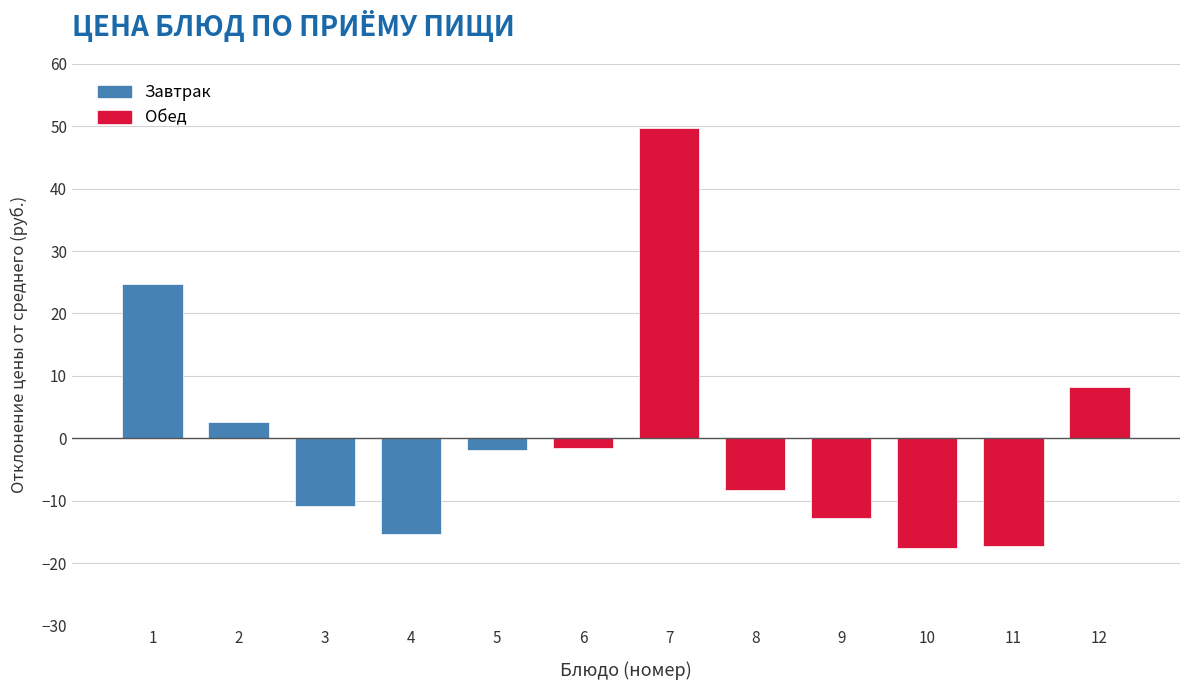

What is the value of the 7th bar from the left?

49.7